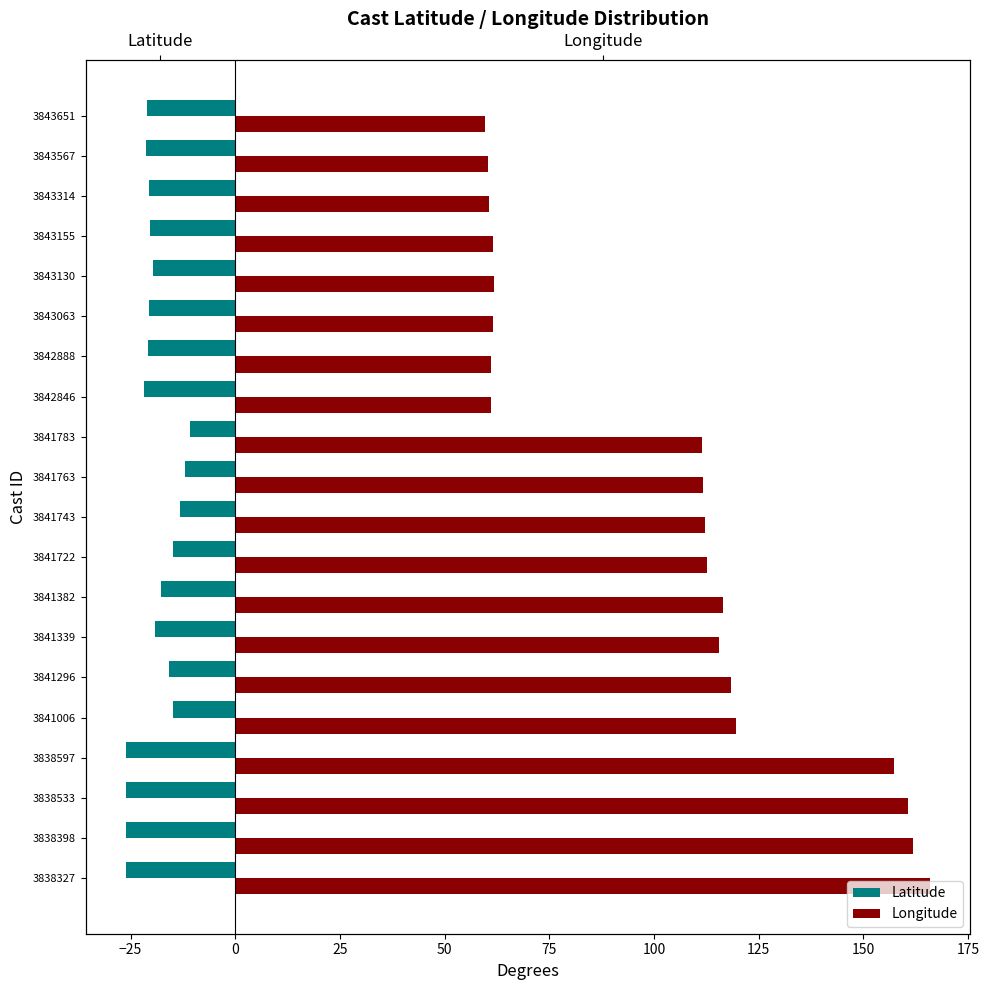

Between 3841783 and 3838533, which is larger?

3841783